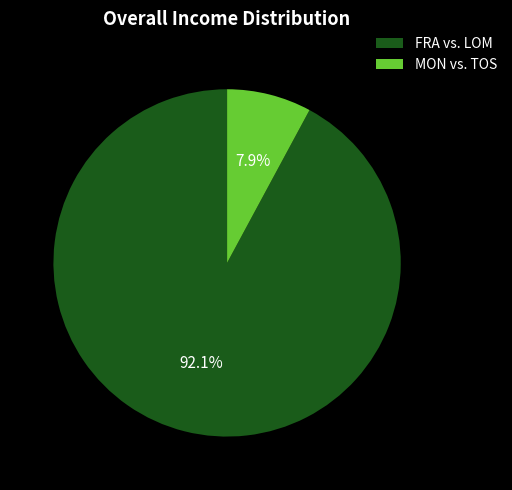

What is the smallest slice in the pie chart?

MON vs. TOS